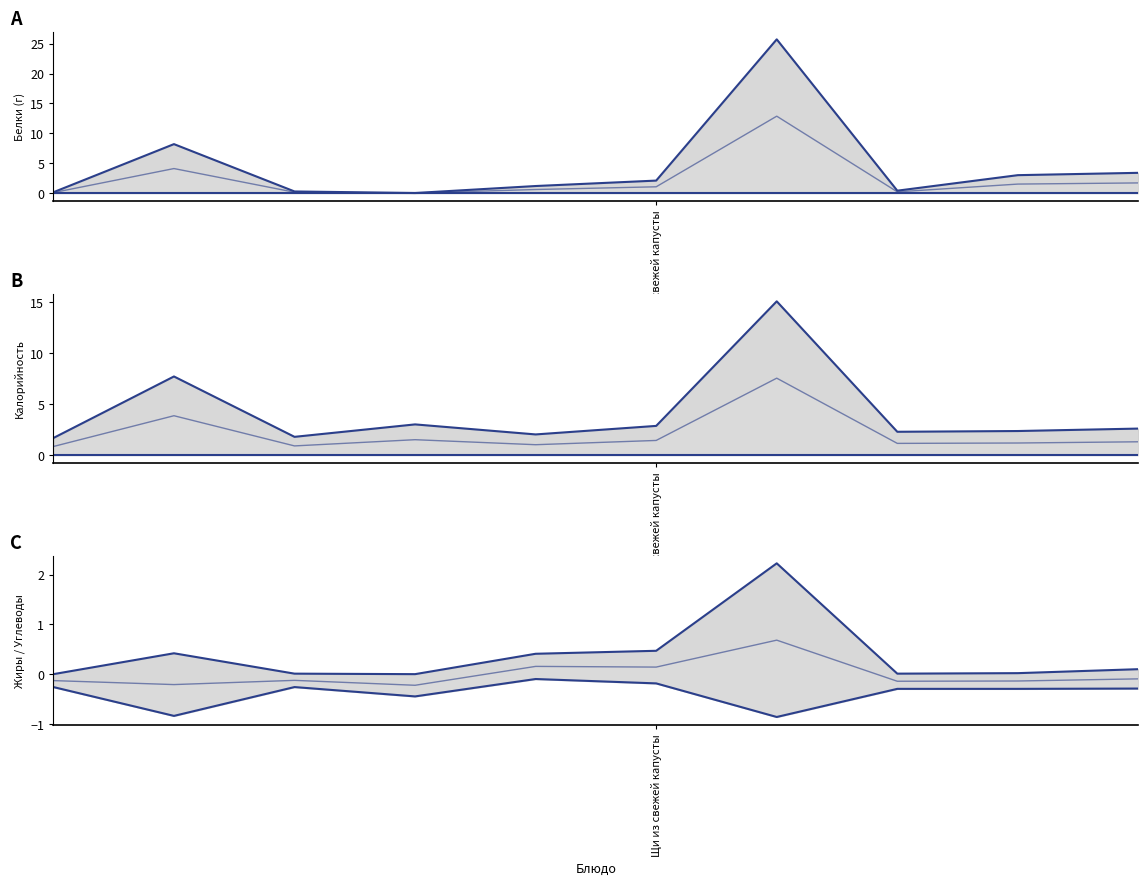

Between 4 and 6, which is larger?

6